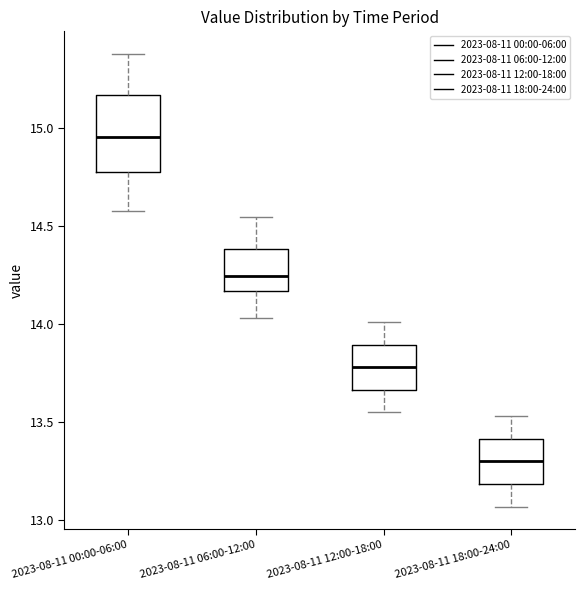

Reading left to right, transcribe this box plot: for each box, give where its median line is, the range the box spans, and where its two whiskers end, as read against the y-axis. The values are not printed on the chart, so give them approximately, as read against the axis.

2023-08-11 00:00-06:00: median 14.95, box 14.80 to 15.15, whiskers 14.60 to 15.40
2023-08-11 06:00-12:00: median 14.25, box 14.15 to 14.40, whiskers 14.05 to 14.55
2023-08-11 12:00-18:00: median 13.80, box 13.65 to 13.90, whiskers 13.55 to 14.00
2023-08-11 18:00-24:00: median 13.30, box 13.20 to 13.40, whiskers 13.05 to 13.55